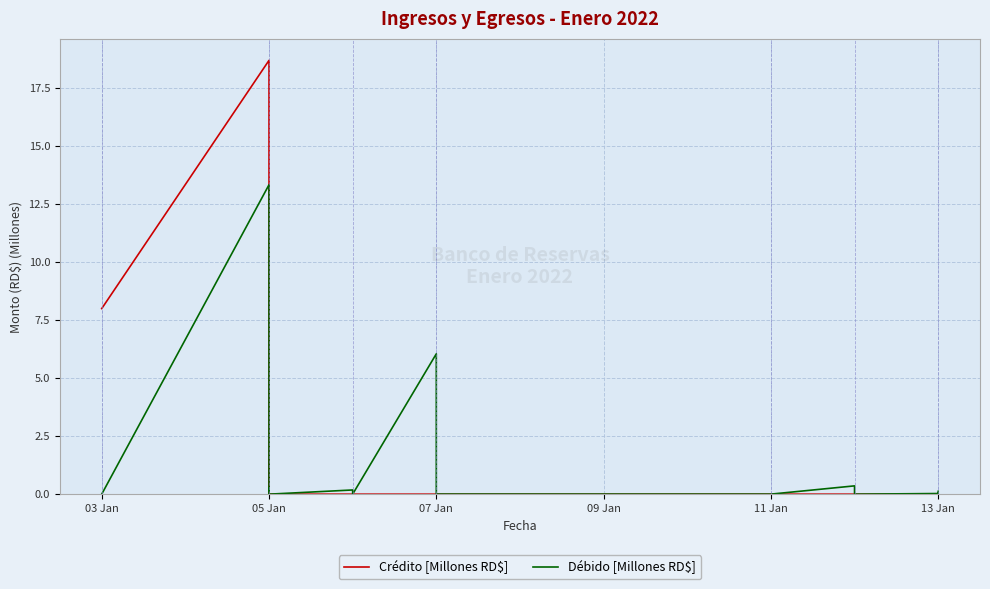

Which series has the largest total across all categories?

Crédito [Millones RD$]